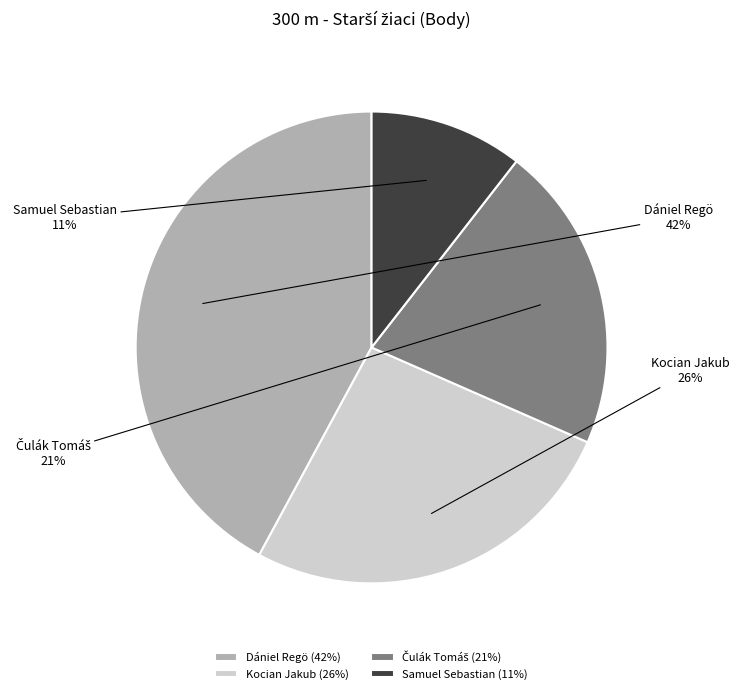

To the nearest percent, what is the average slice percentage?

25%